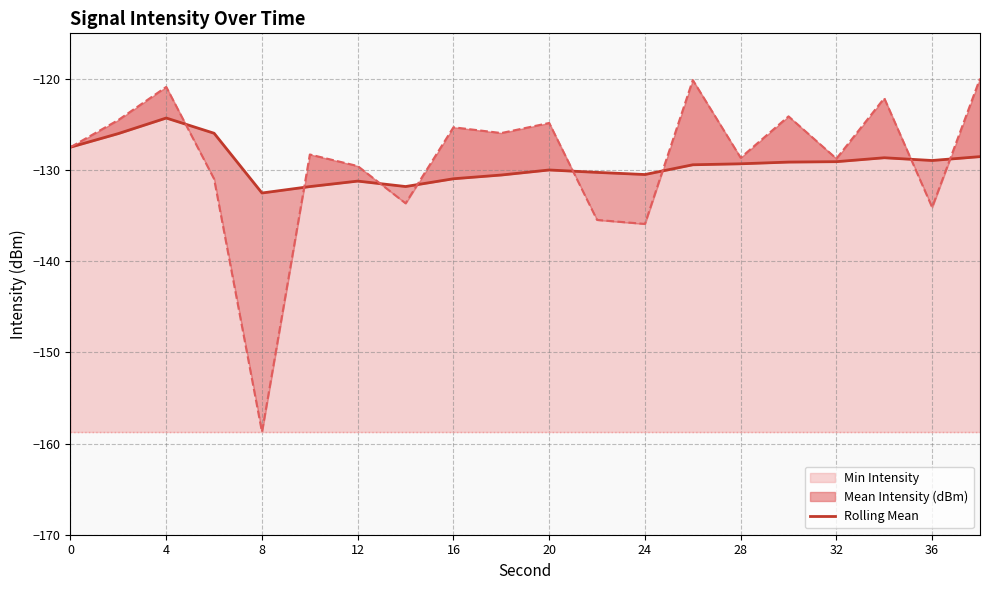

The value of Min Intensity at 12 is -129.6. True or false?

True